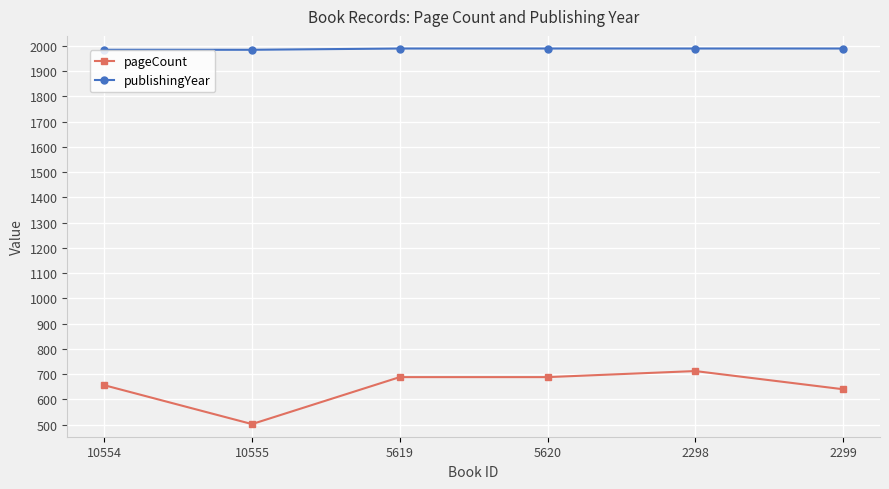

What are all the series names shown in the legend?

pageCount, publishingYear